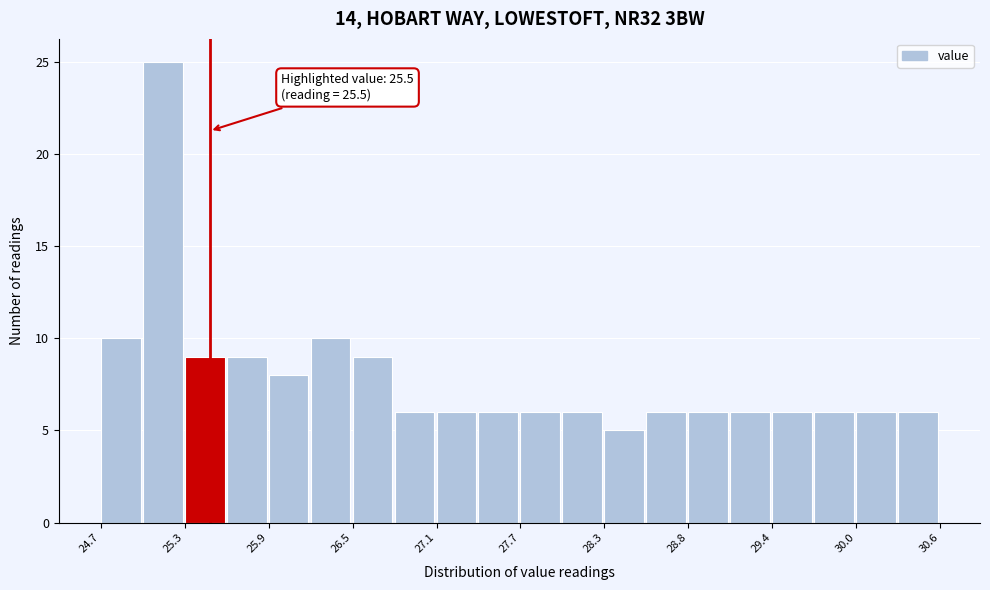

Around what value on the x-axis is the tallest bar? Give the approximate position of its centre, as read against the axis.

25.2